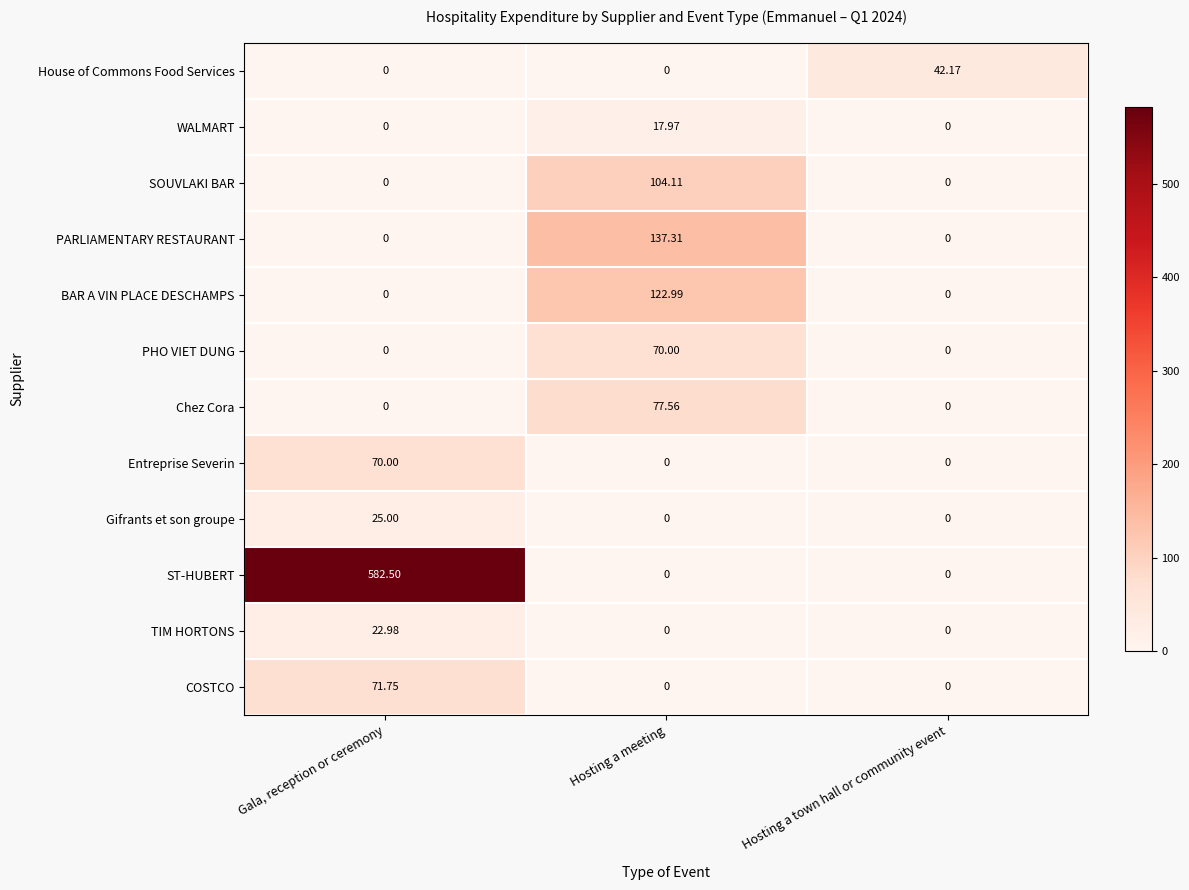

At how many categories does at least one series exceed 374?

1